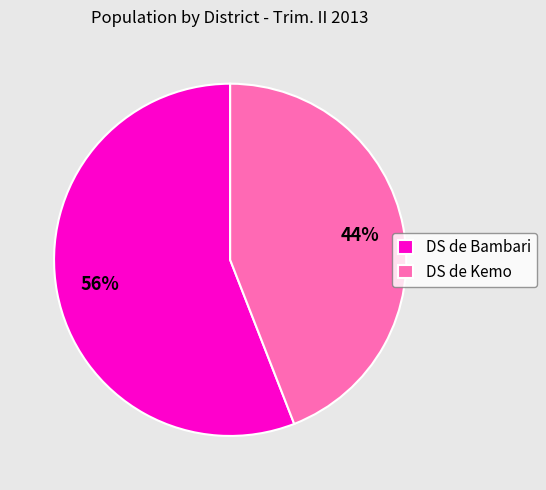

How many segments does this pie chart have?

2